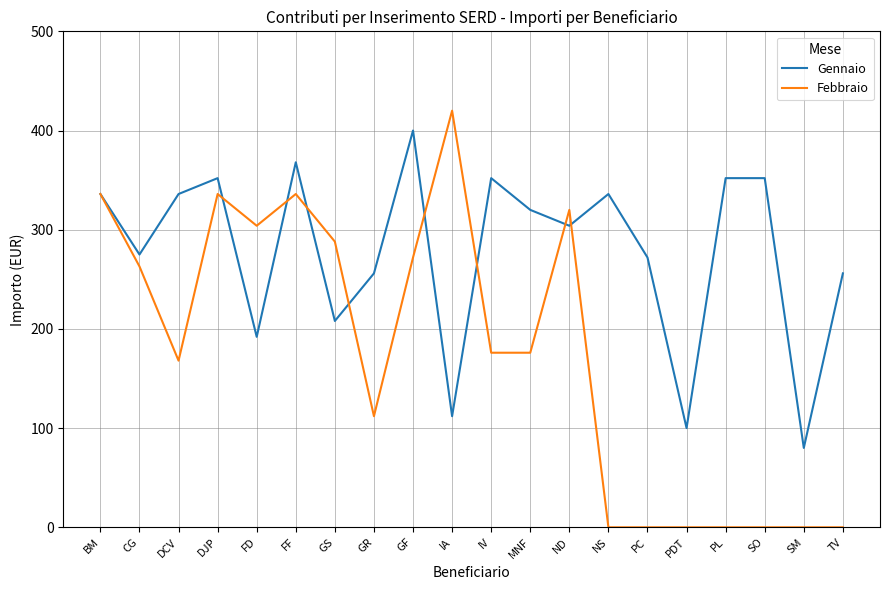

What is the total value across all series at DJP?

688